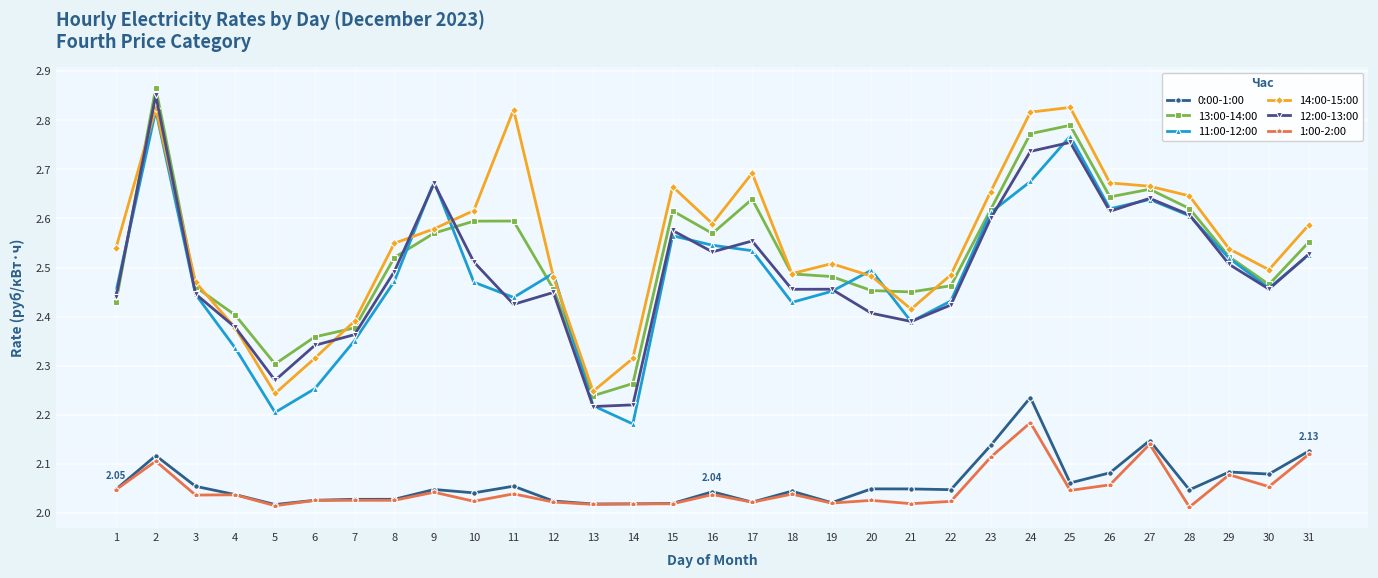

Which series has the largest total across all categories?

14:00-15:00